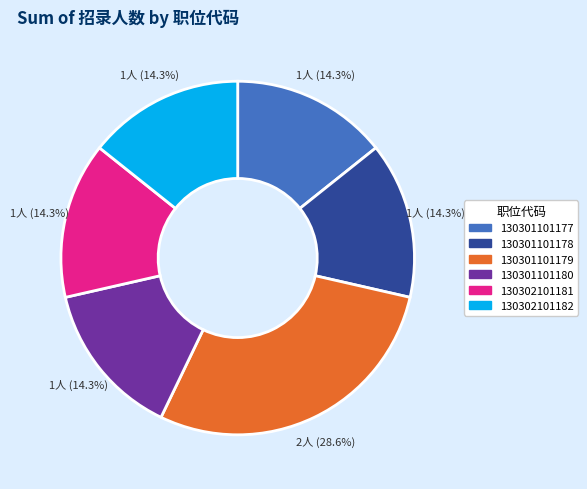

How many slices are in this pie chart?

6